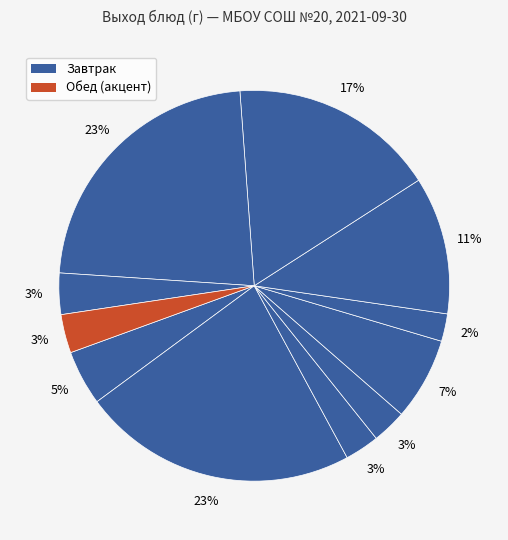

Count the number of slices in the pie.

11